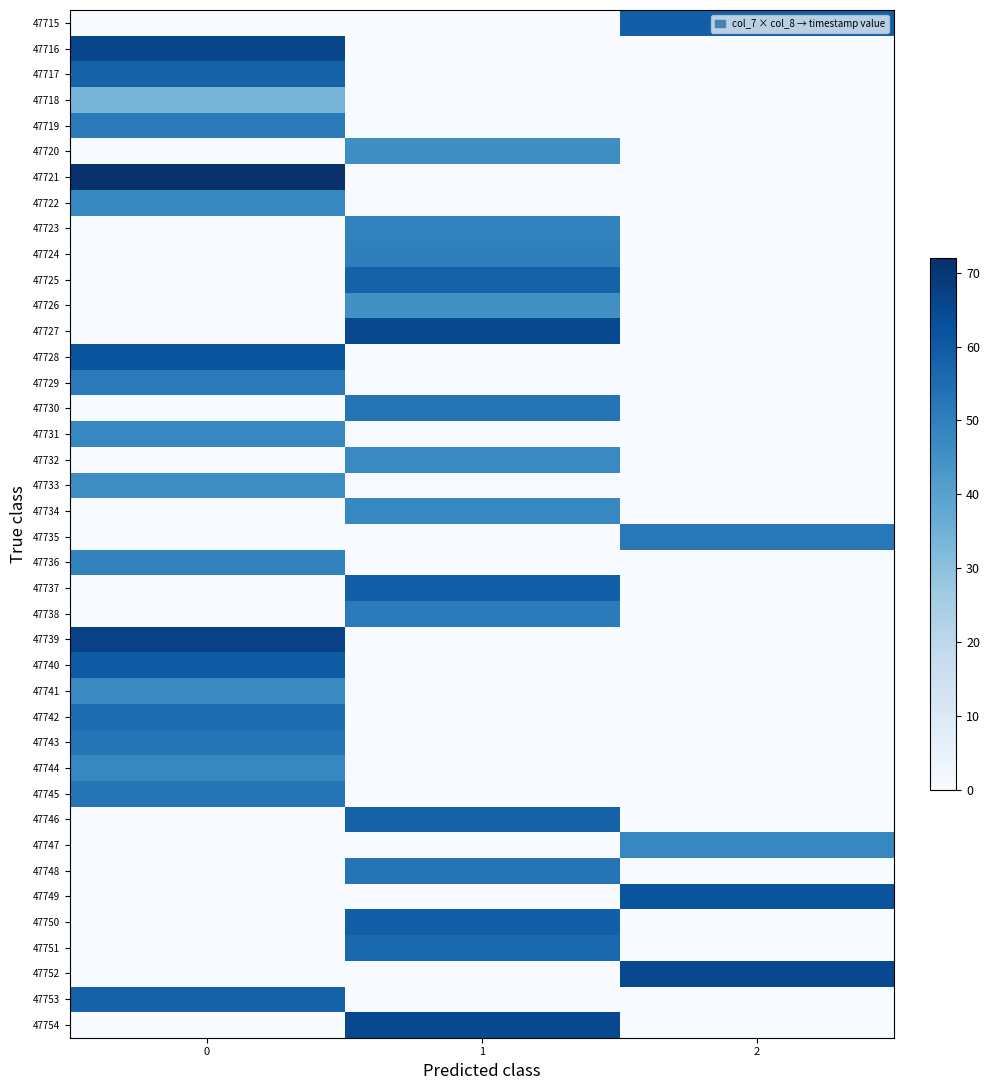

How many categories are shown in the chart?

3